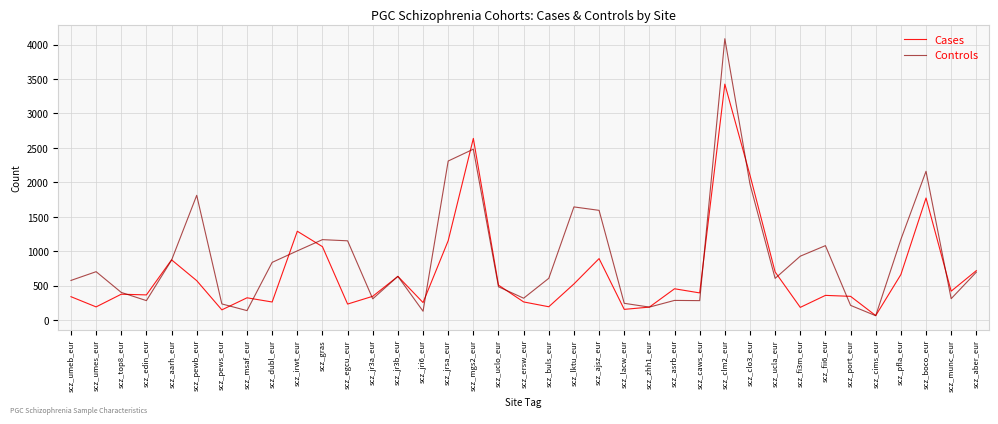

Which series changed the most between scz_cims_eur and scz_aber_eur?

Cases